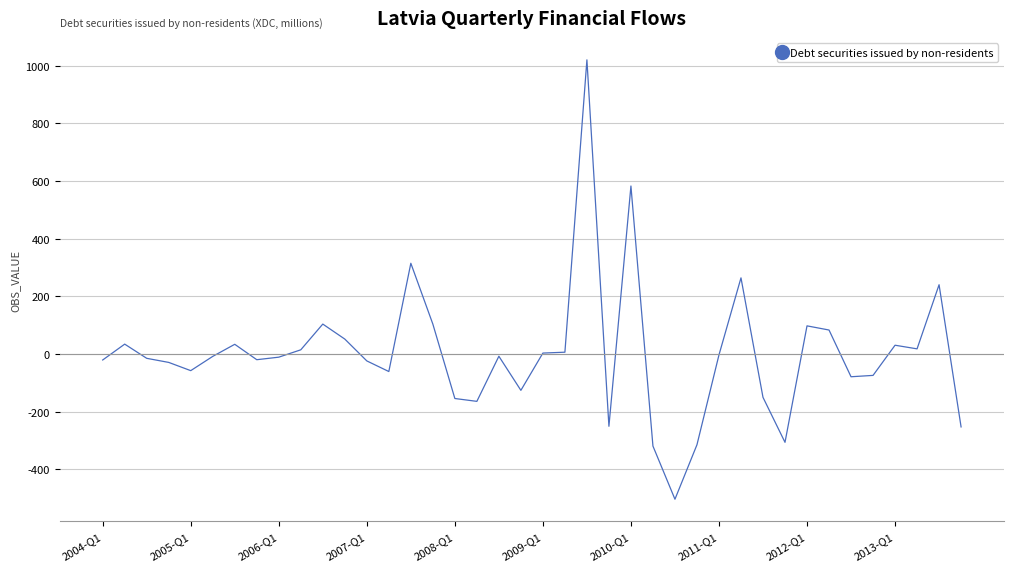

What is the difference between the maximum and minimum values?

1523.0